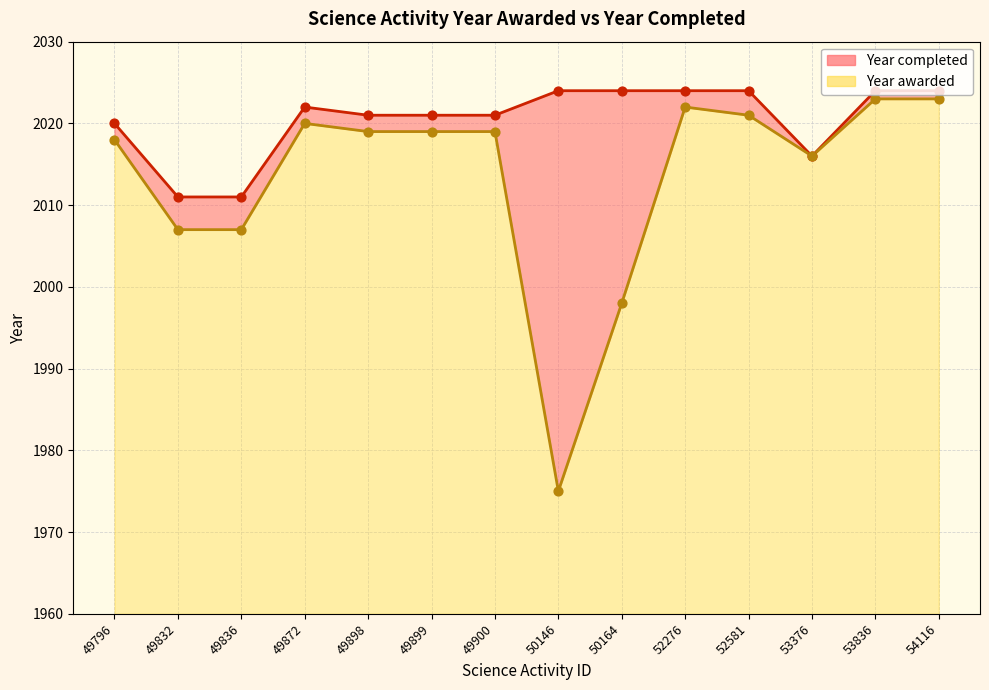

At which category is the sum across all series the highest?

53836